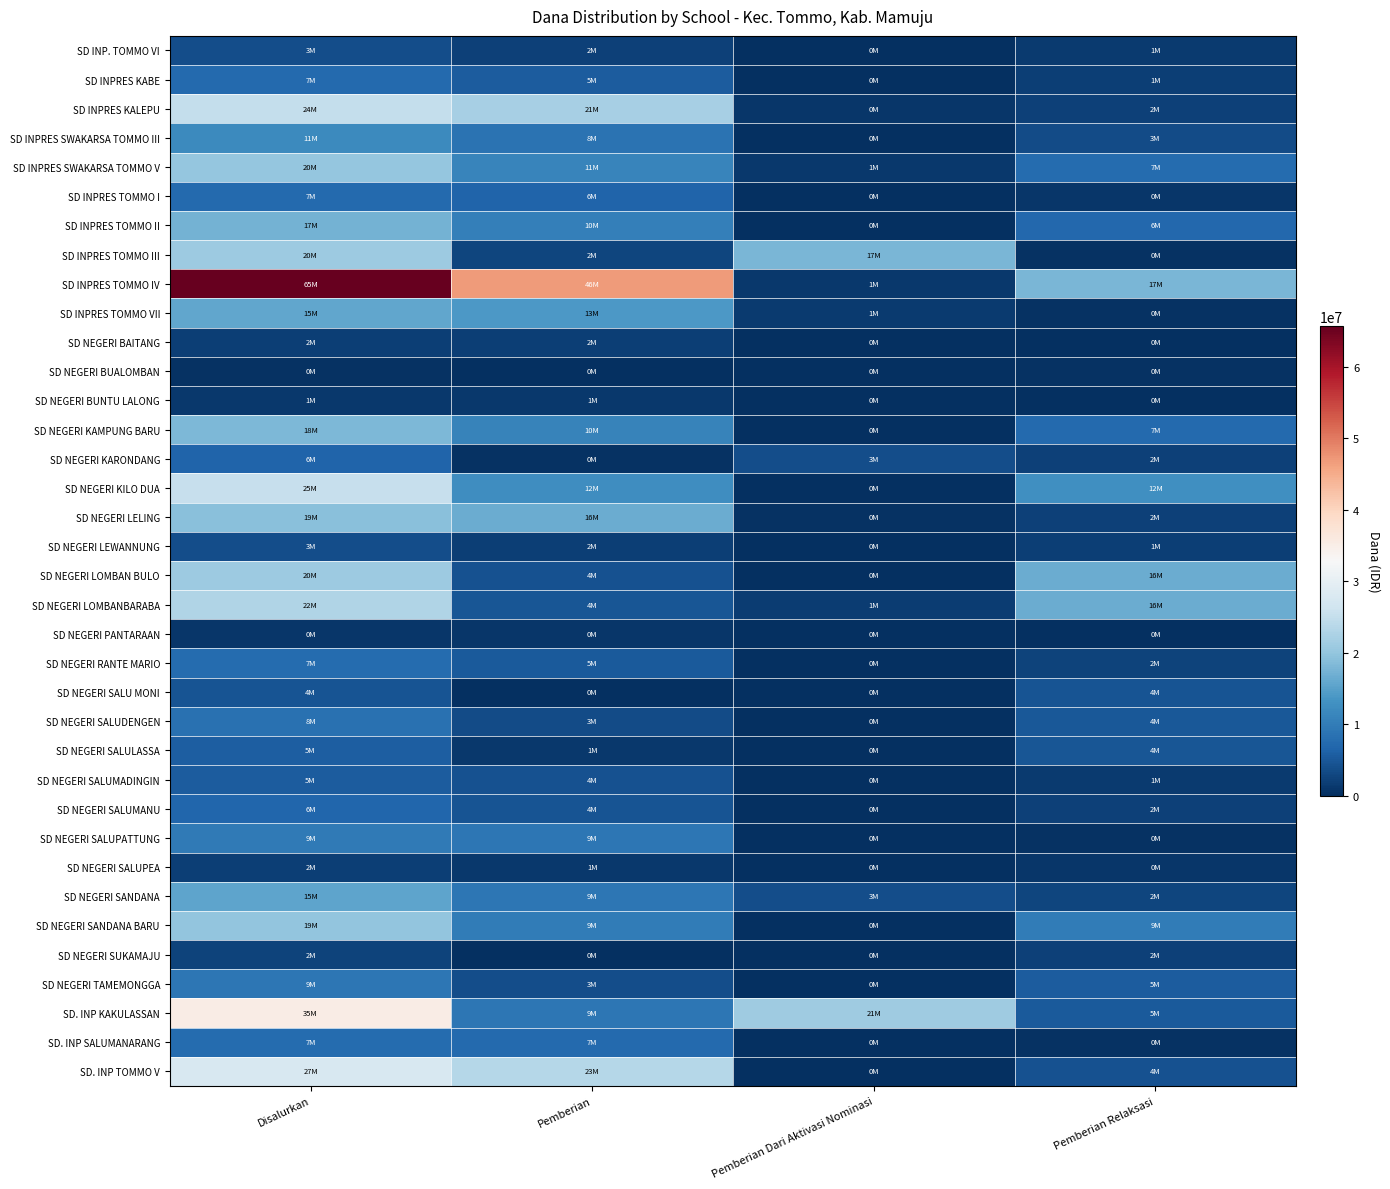

How many series are shown in this chart?

36